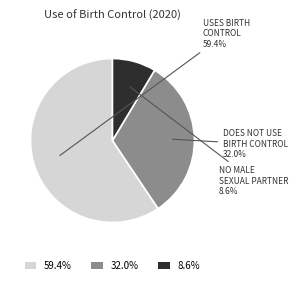

To the nearest percent, what is the average slice percentage?

33%